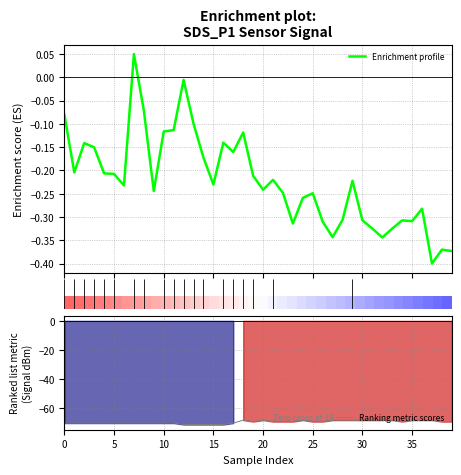

Which series has the widest spread of values?

Ranking metric scores